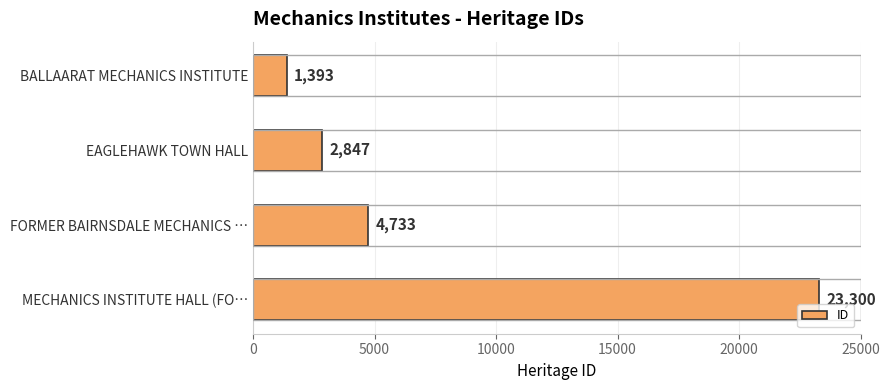

What is the difference between the maximum and second lowest values?

20453